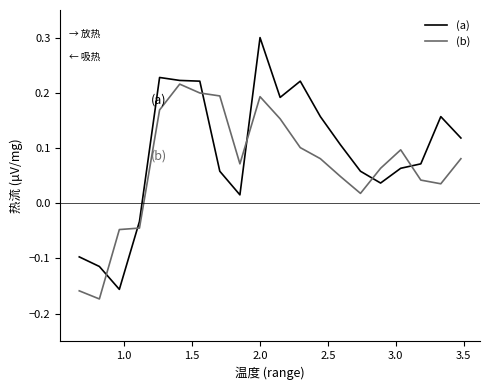

What are all the series names shown in the legend?

(a), (b)